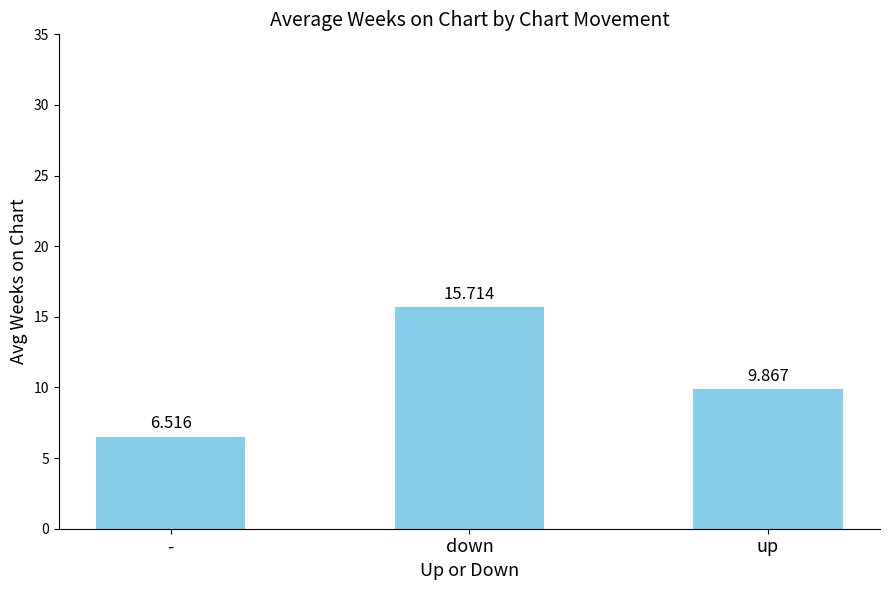

What is the smallest value displayed?

6.5